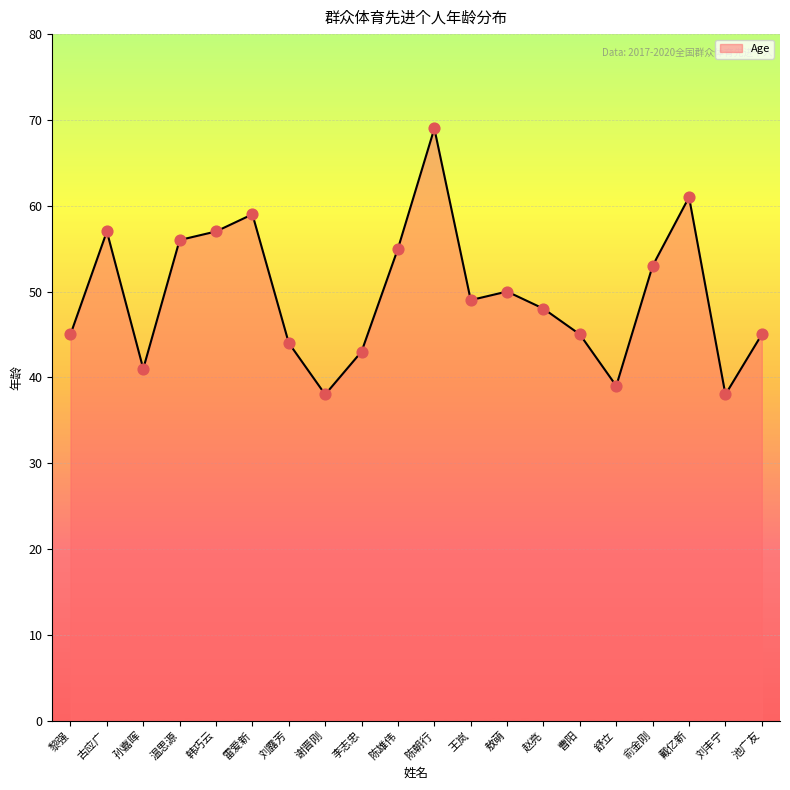

What is the change in value from 孙嘉晖 to 赵亮?

+7